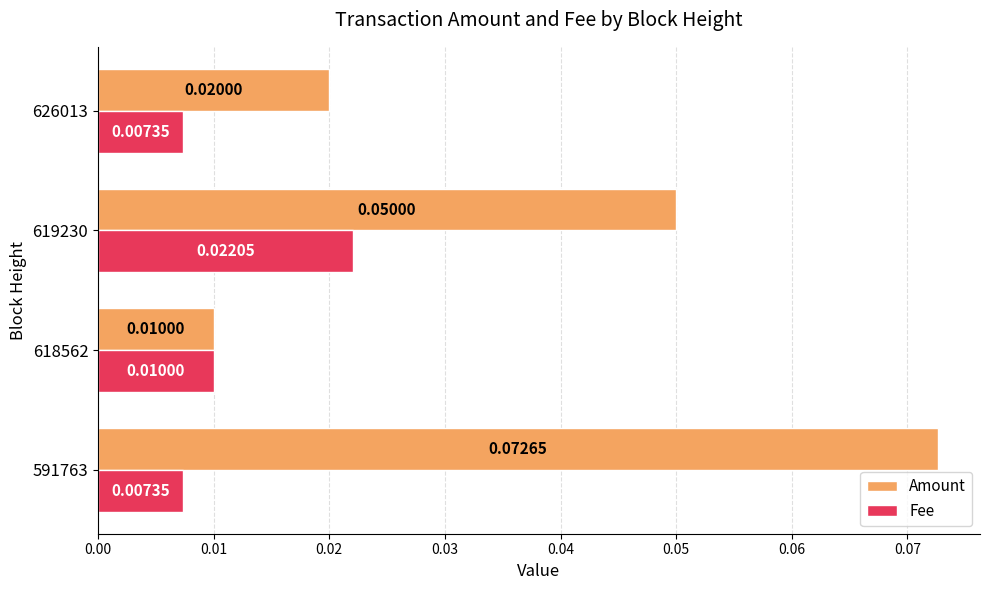

Which series has the widest spread of values?

Amount